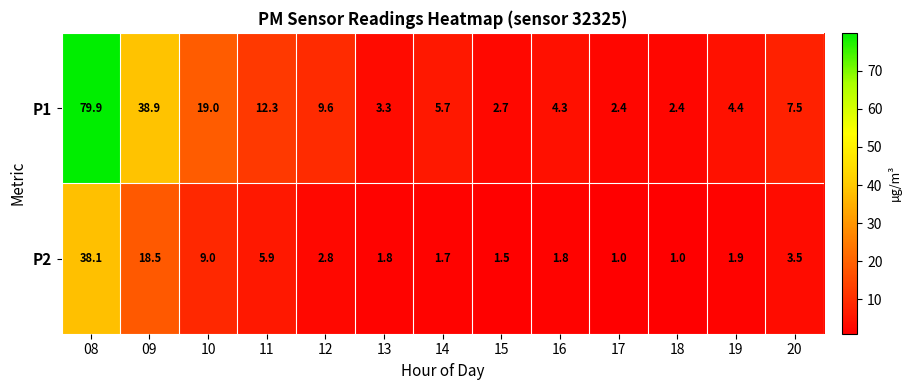

The P1 series shows 55.1 at 09. True or false?

False